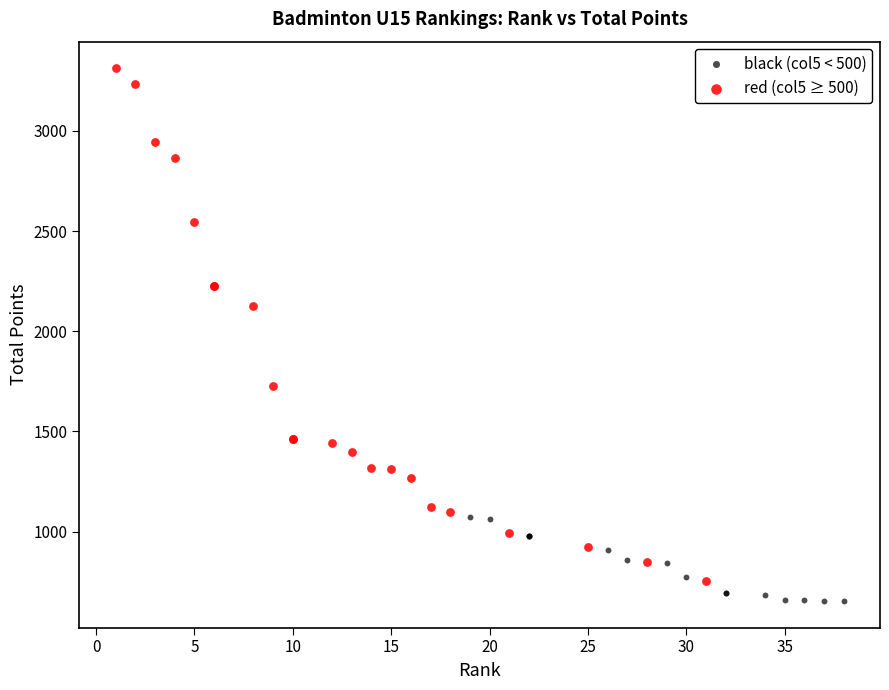

Which series reaches the minimum Y coordinate?

black (col5 < 500)